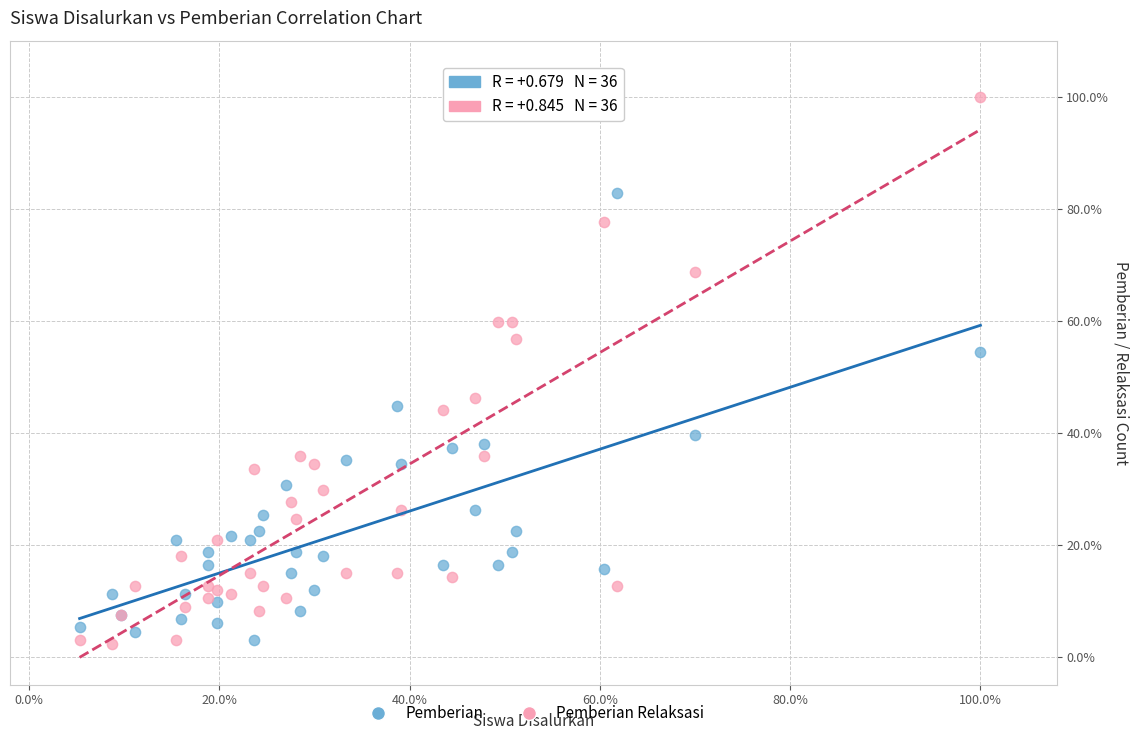

What are all the series names shown in the legend?

Pemberian, Pemberian Relaksasi